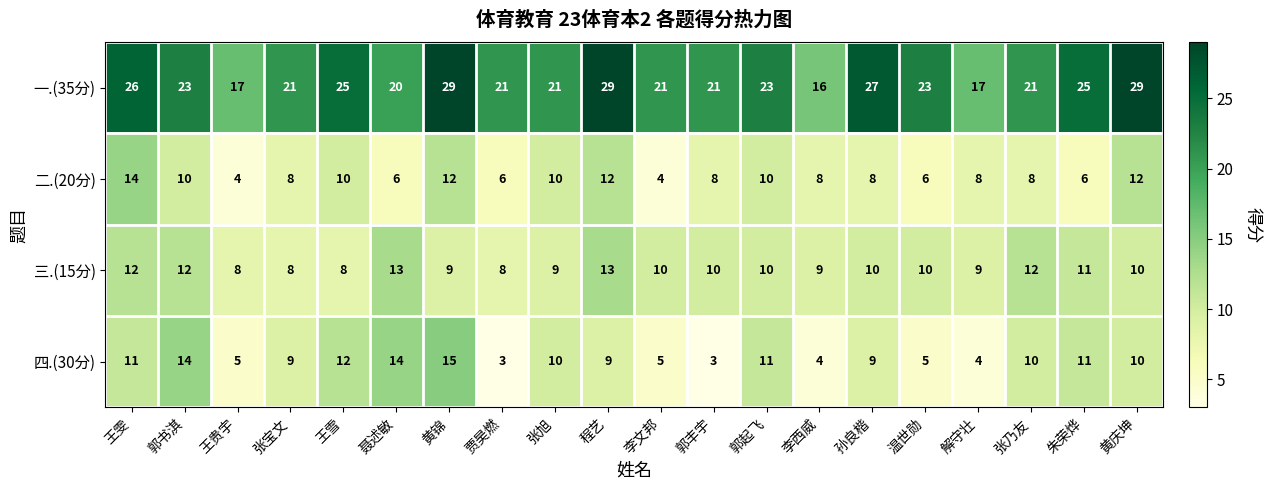

Rank the series by their maximum value, from lowest to highest.

三.(15分), 二.(20分), 四.(30分), 一.(35分)